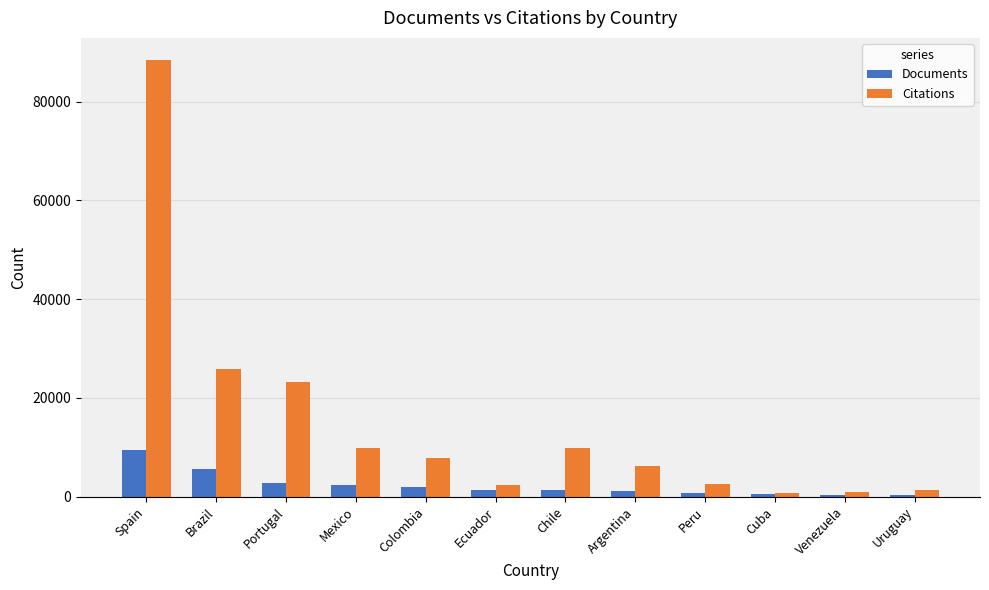

What are all the series names shown in the legend?

Documents, Citations